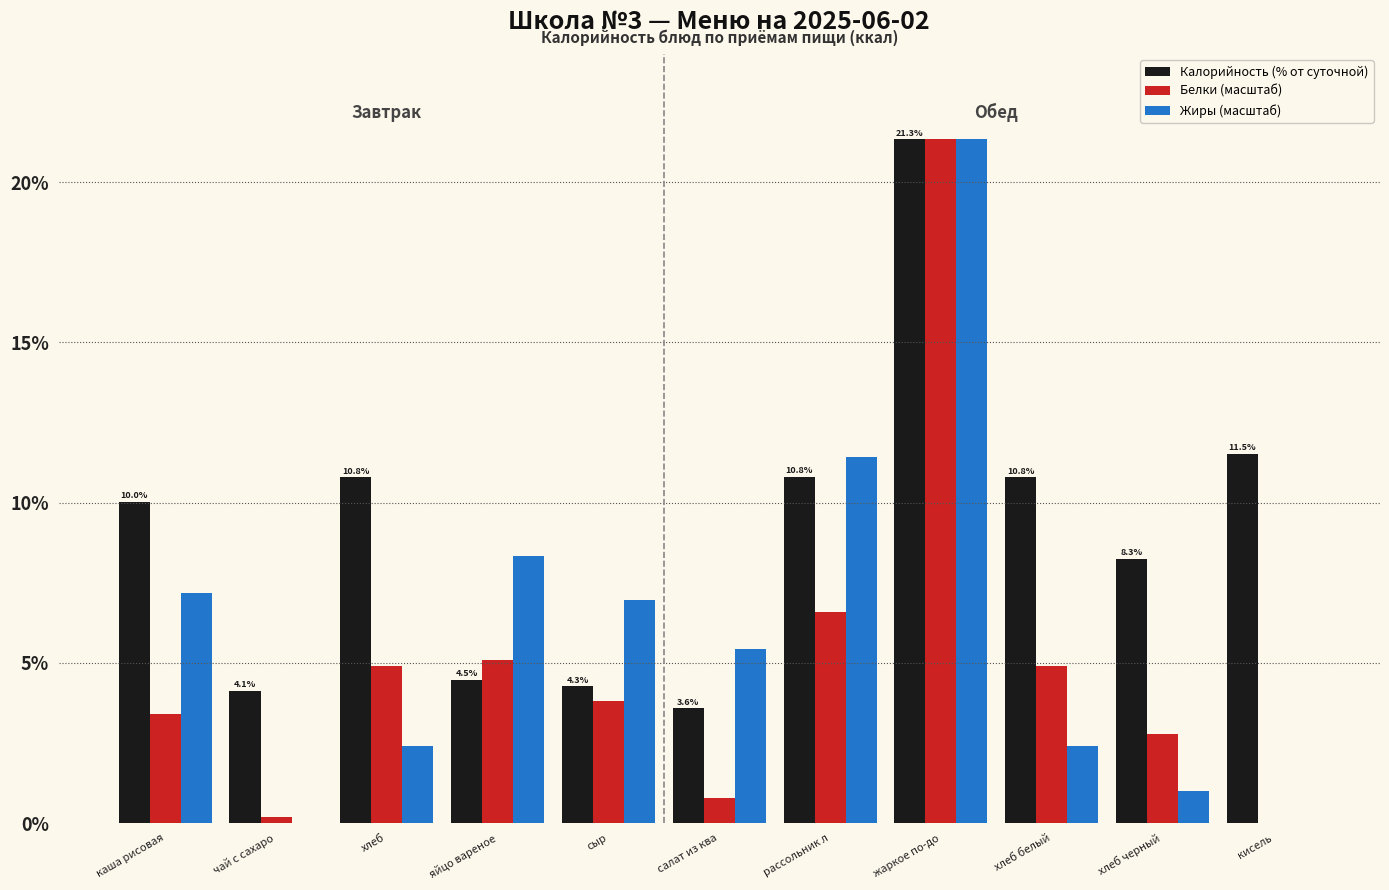

True or false: Белки (масштаб) has a value of 6.6 at рассольник л.

True